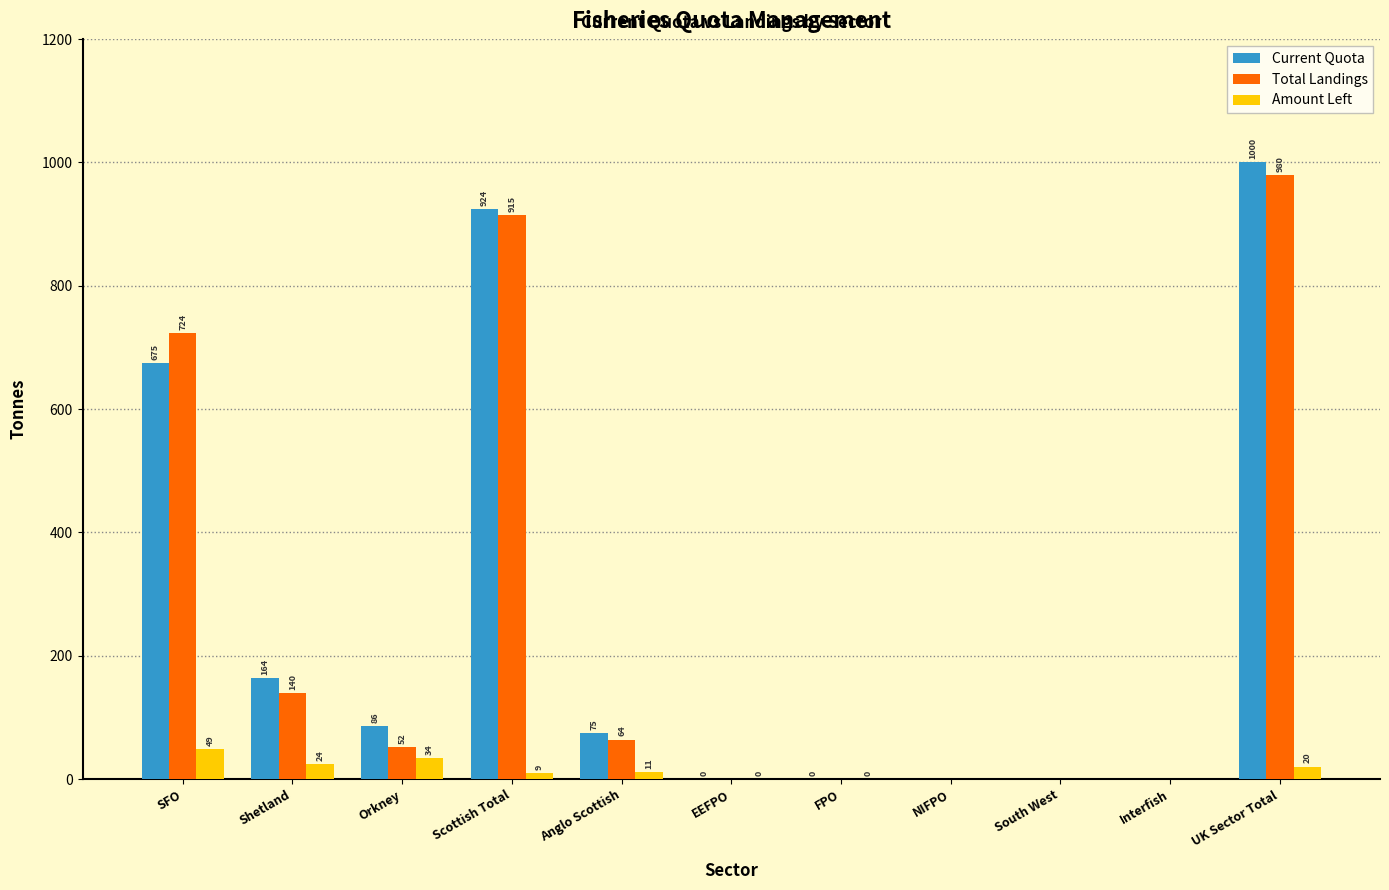

Between Anglo Scottish and Interfish, which series saw the biggest shift?

Current Quota